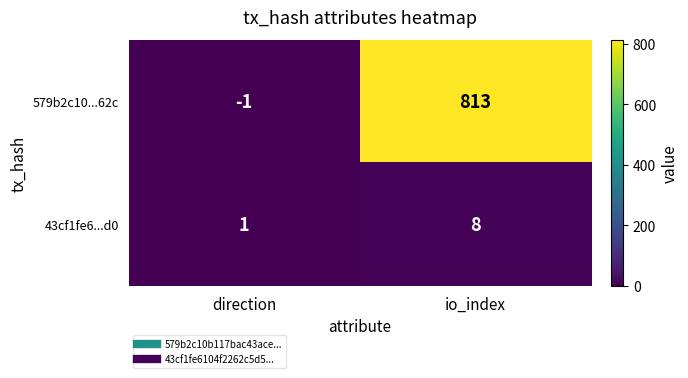

Where is 43cf1fe6...d0 nearest to the value 4?

direction